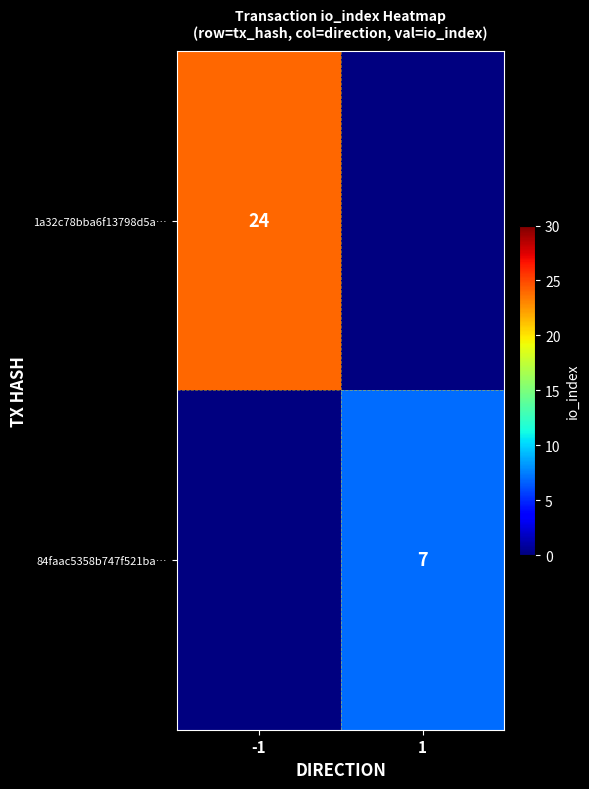

At how many categories does at least one series exceed 7?

1